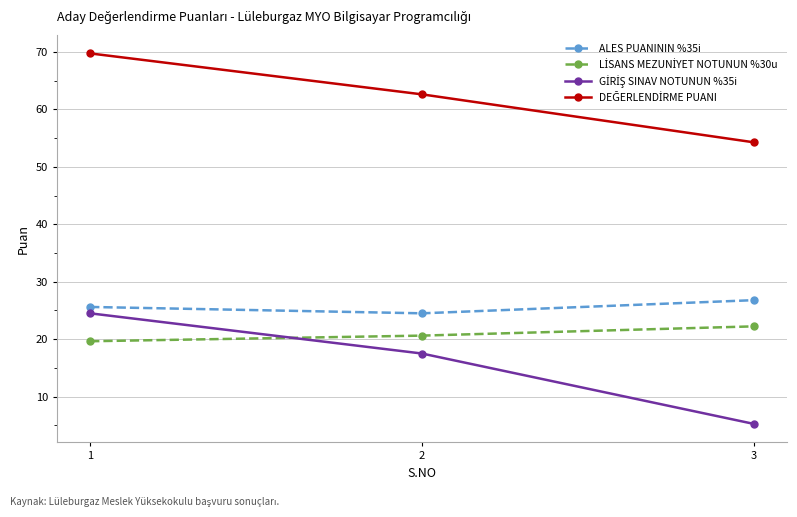

Count the number of data series in this chart.

4